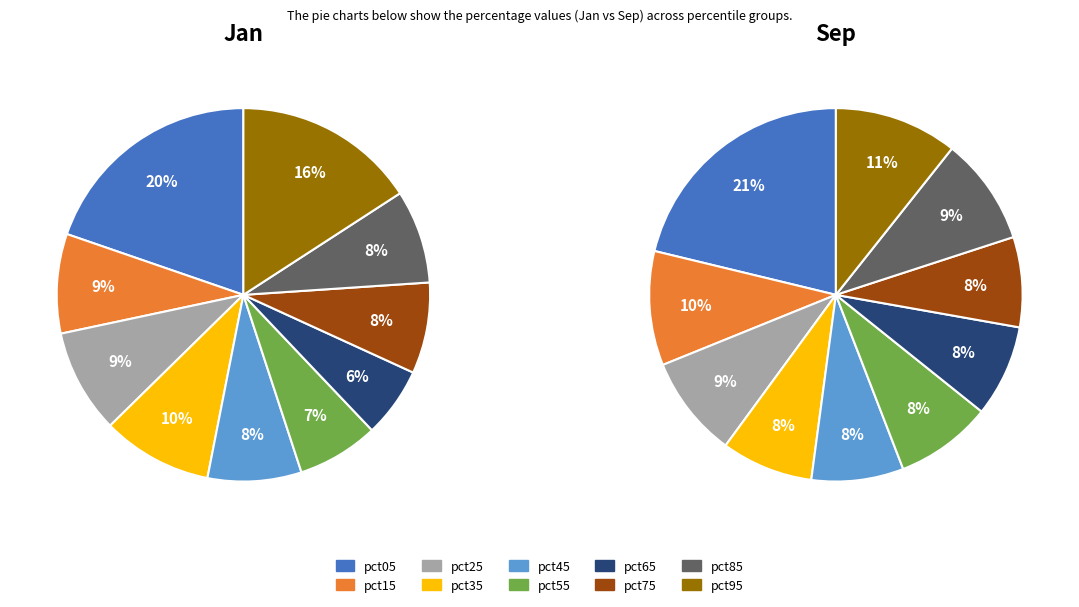

How many slices are in this pie chart?

10